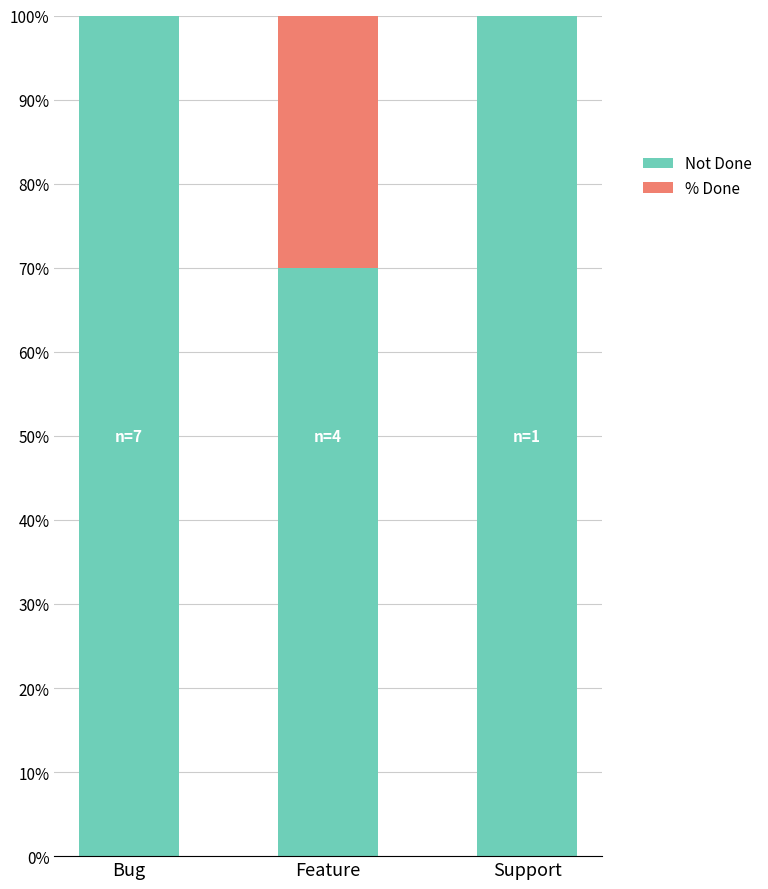

What is the total value across all series at Support?

100